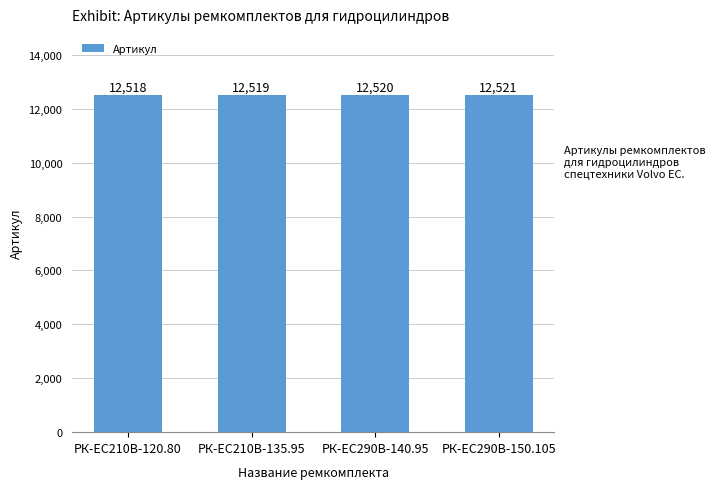

Count the number of categories in the chart.

4